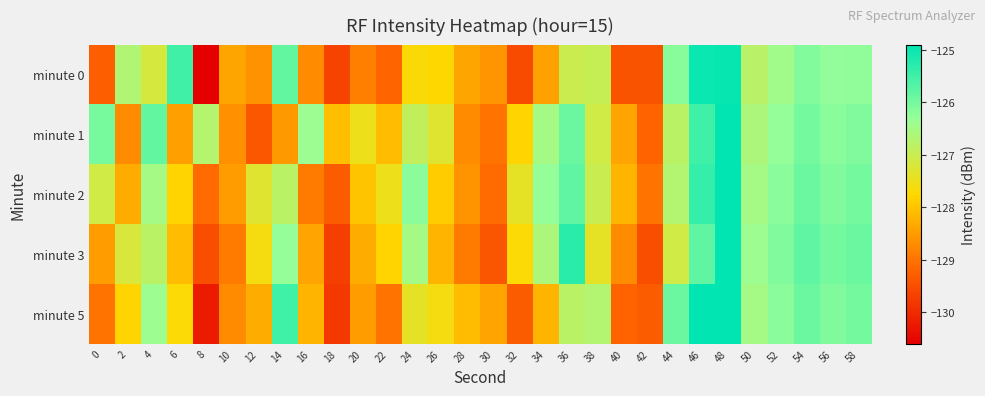

List the series in order of their peak value, lowest first.

minute 0, minute 1, minute 2, minute 5, minute 3